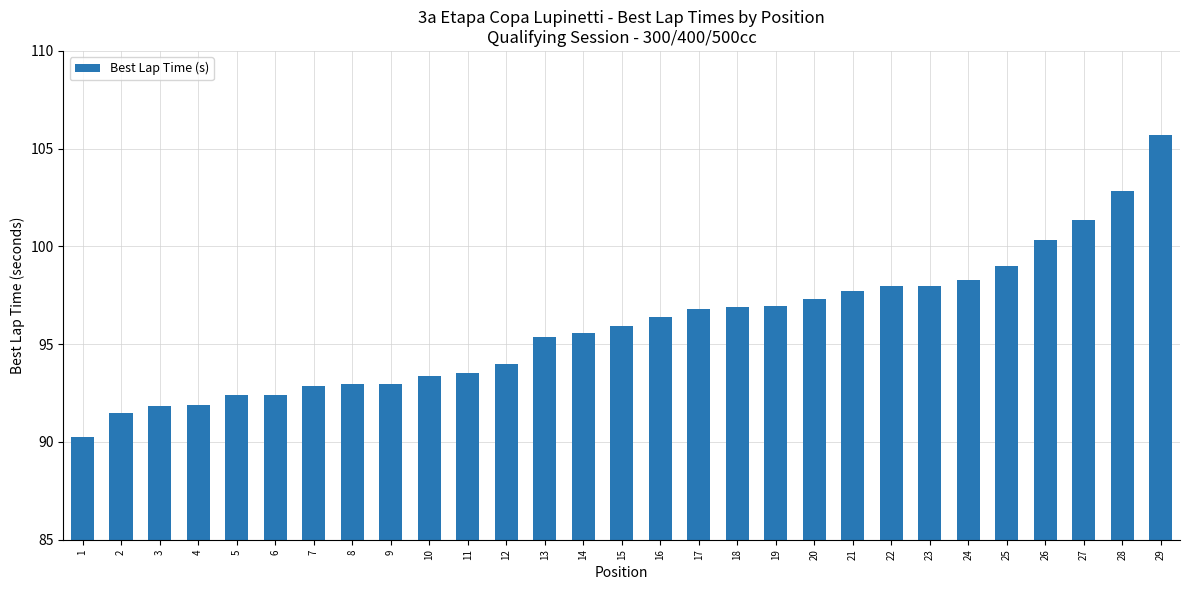

True or false: the data shows 105.7 at 29.

True